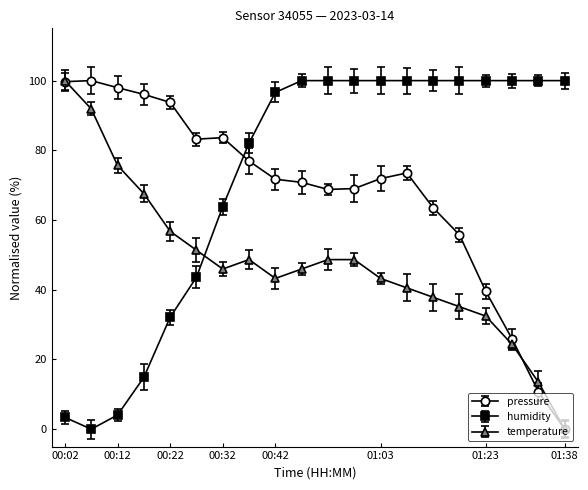

True or false: humidity and temperature intersect in this chart.

True